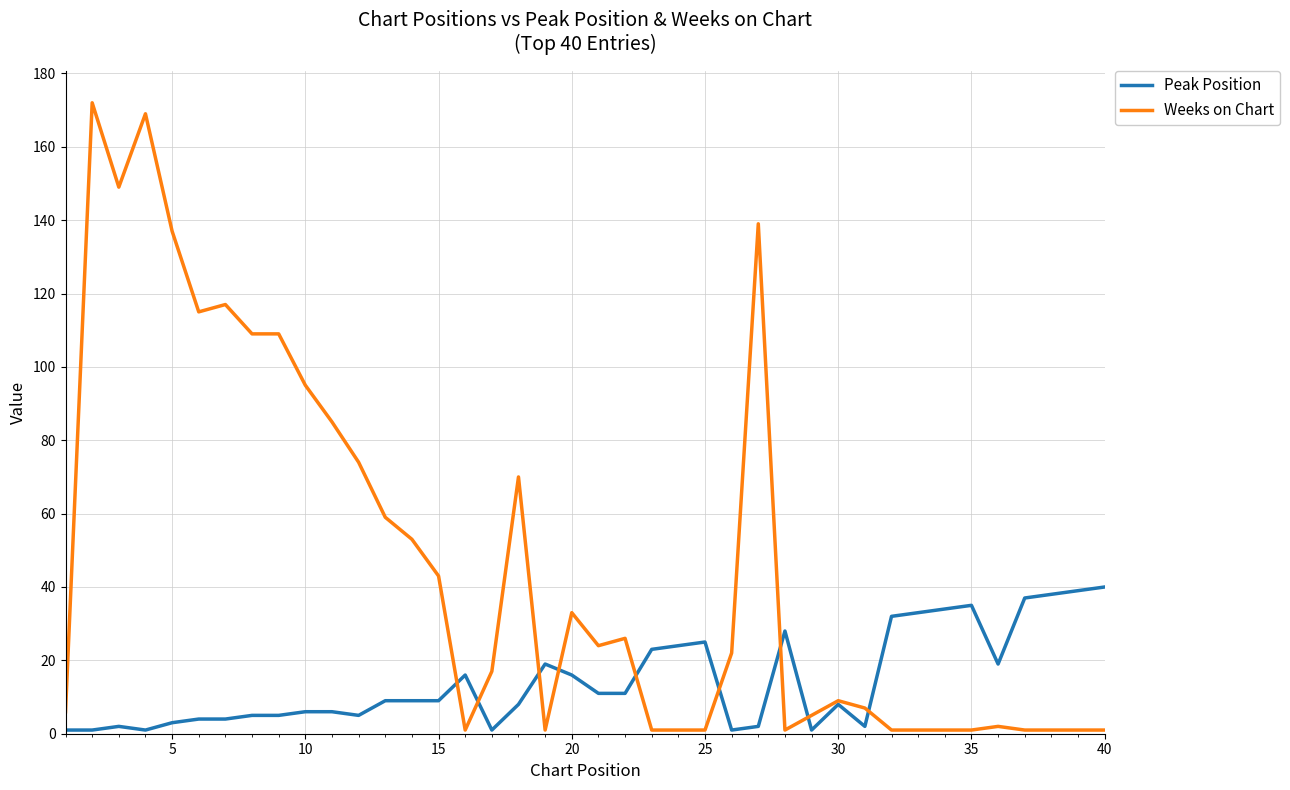

Rank the series by their maximum value, from lowest to highest.

Peak Position, Weeks on Chart